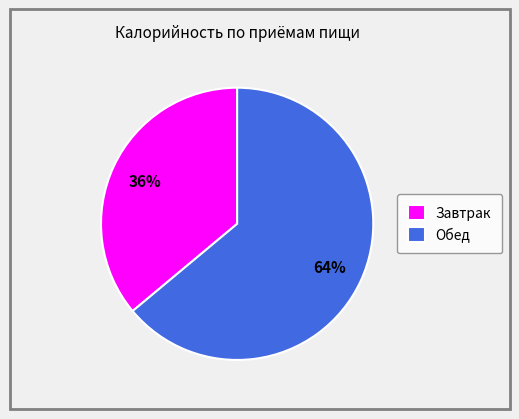

How many segments does this pie chart have?

2